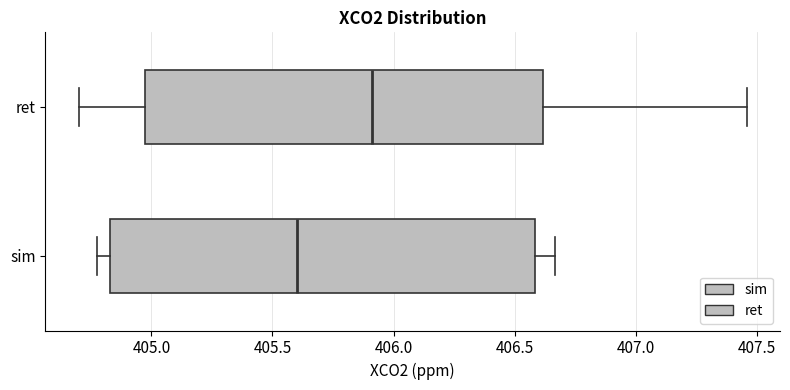

Which box's median line is the furthest to the right?

ret